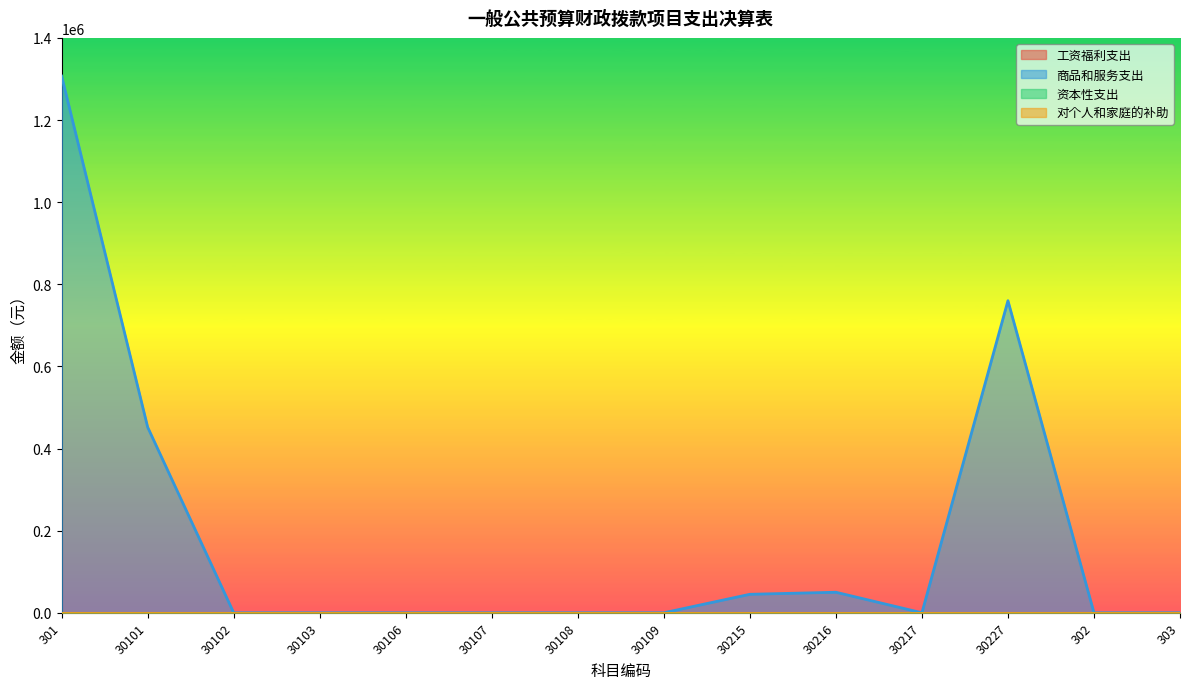

Where is 资本性支出 nearest to the value 0?

301